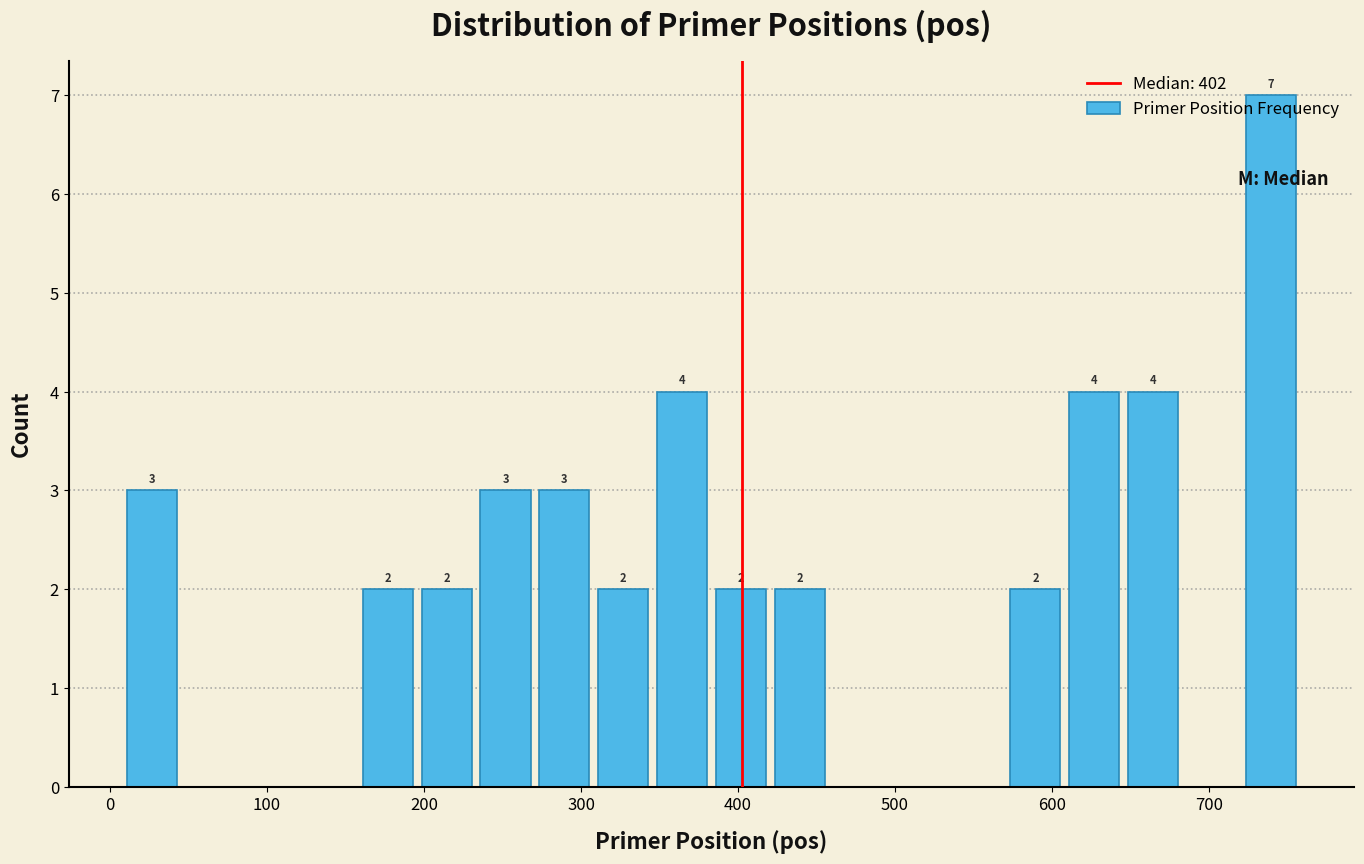

Read against the x-axis, roughly where is the centre of the tallest bar?

740